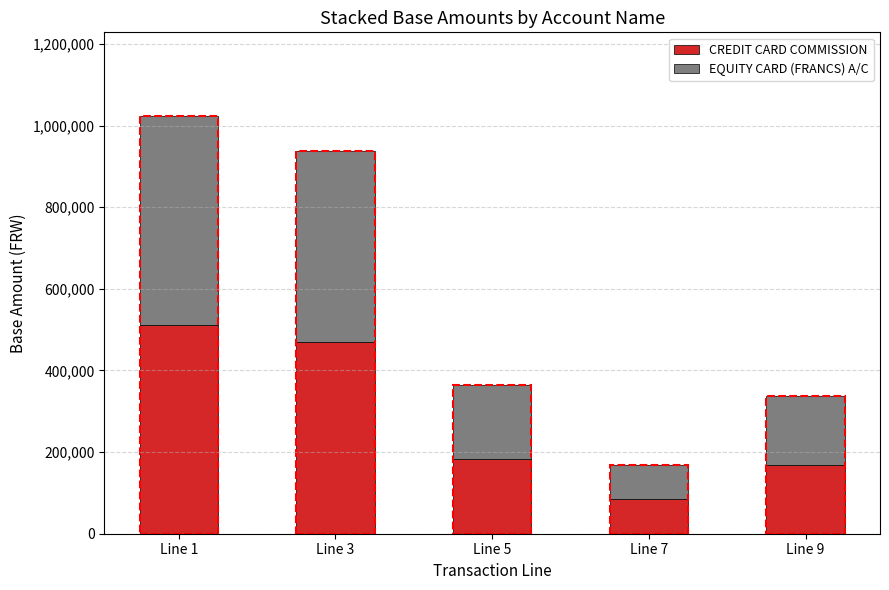

What is the difference between the maximum and minimum values in the CREDIT CARD COMMISSION series?

427873.2